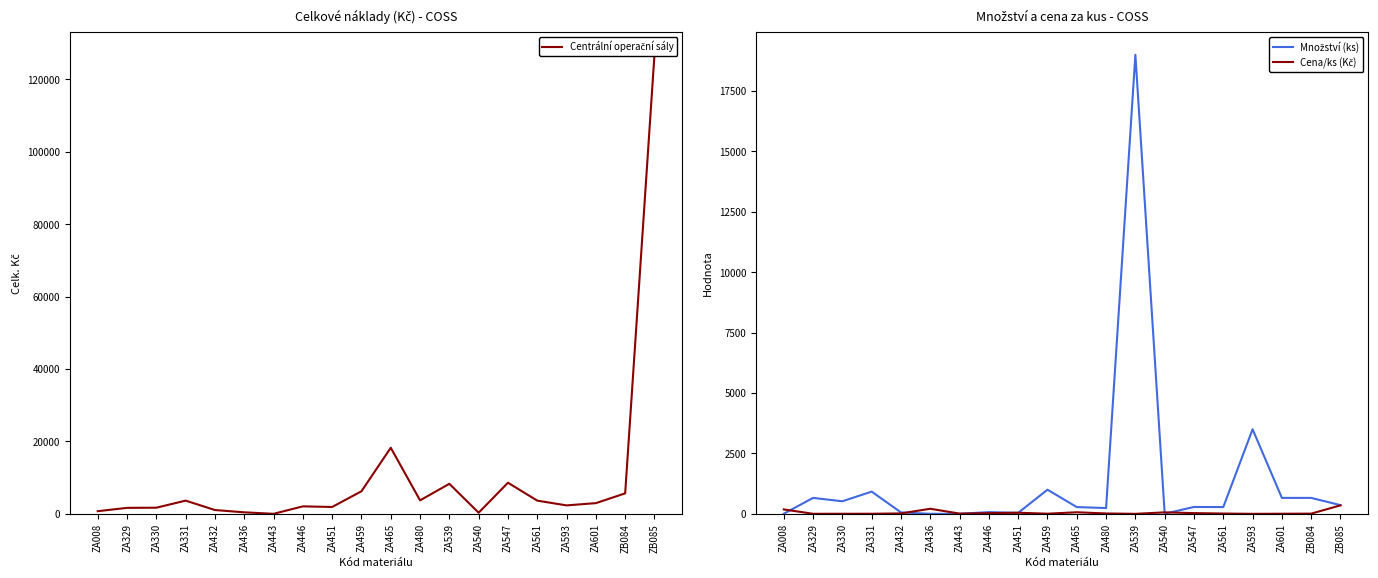

Does the chart display data point markers on the line(s)?

No